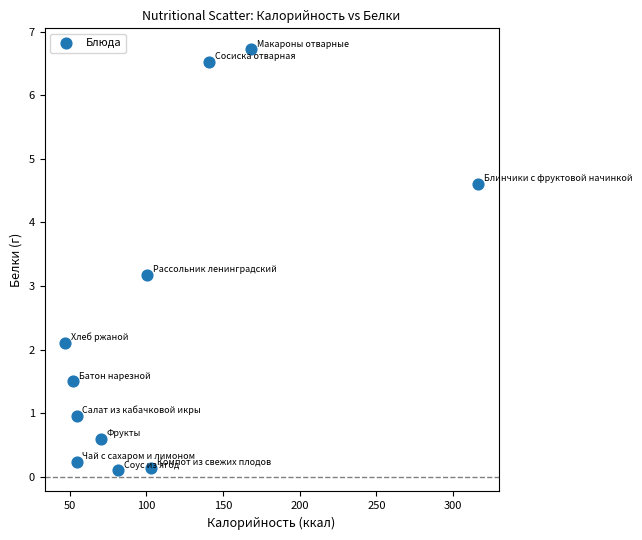

What is the range of Y values (max minus min)?

6.6